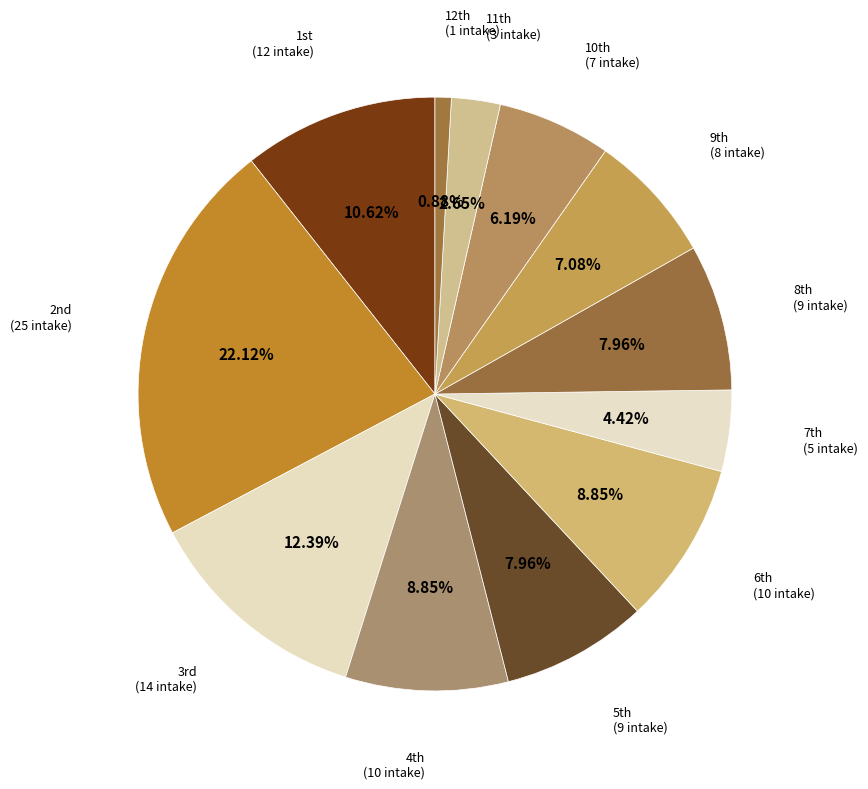

Is there any slice that represents more than half of the pie?

No